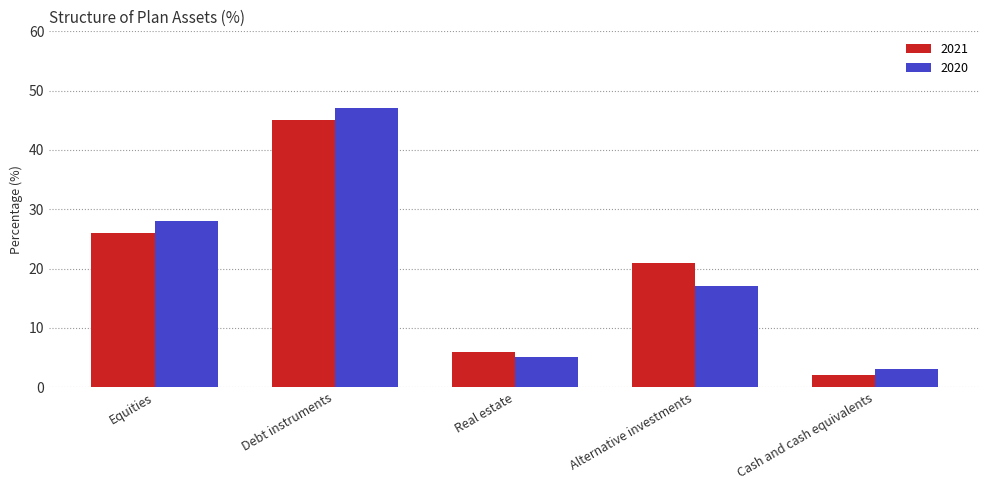

At which label is 2021 closest to 23?

Alternative investments